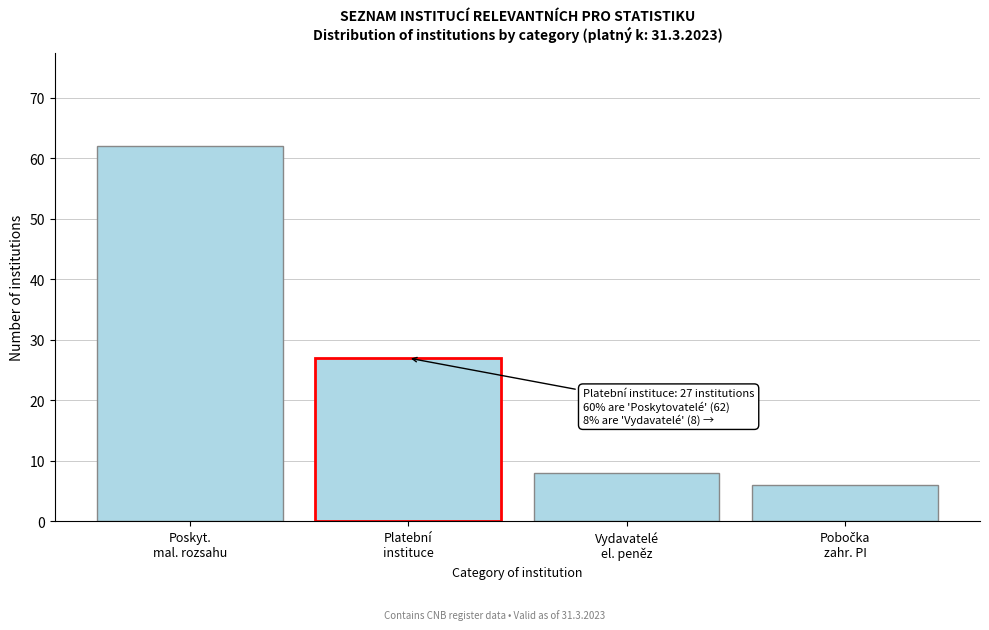

Reading left to right, extract all data points from this chart.

62	27	8	6